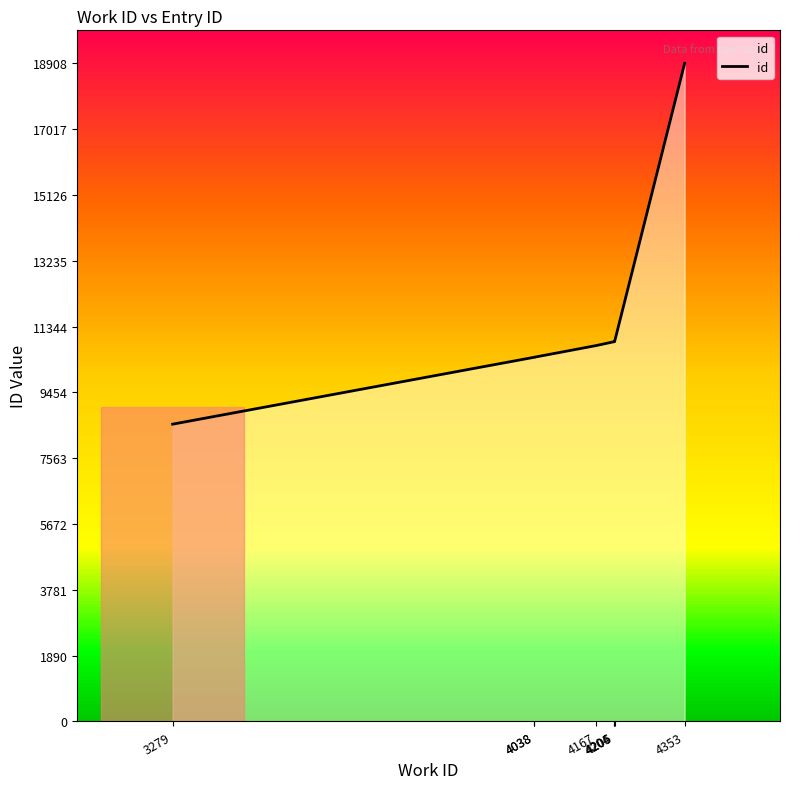

List the labels in order of value, smallest first.

3279, 4038, 4038, 4167, 4204, 4205, 4206, 4353